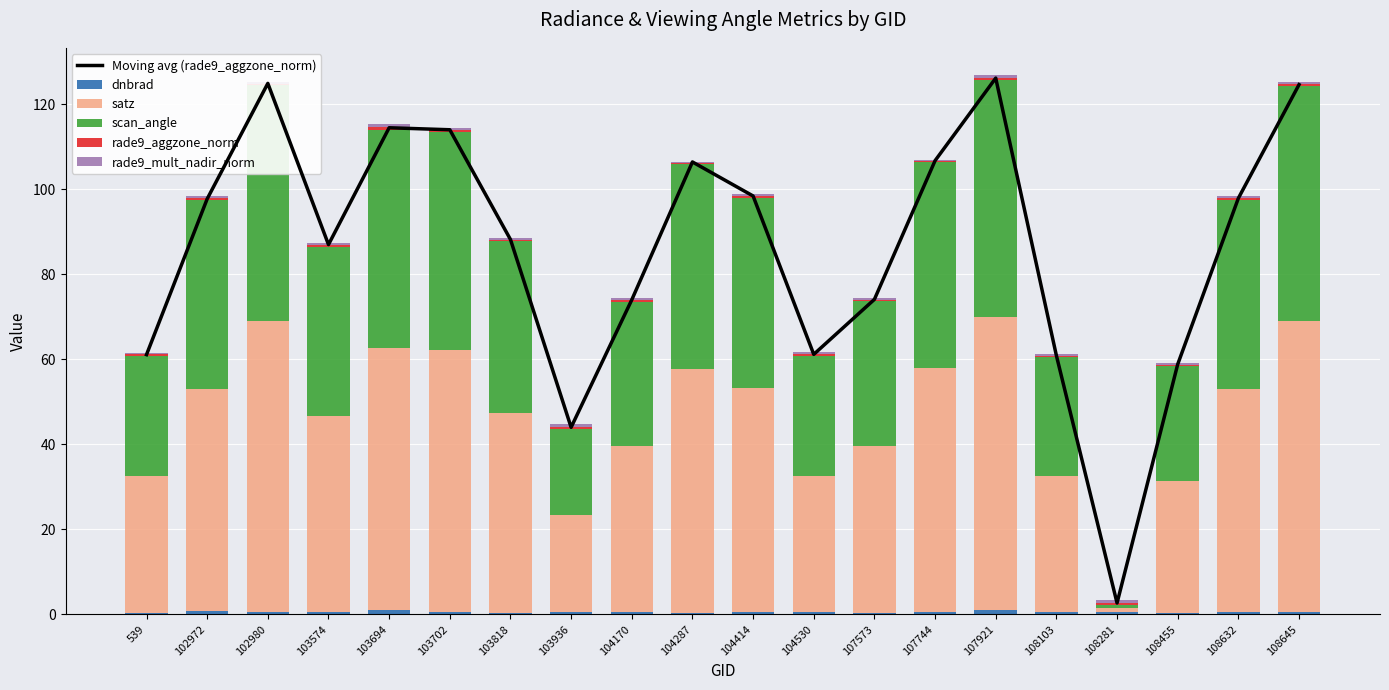

What are all the series names shown in the legend?

Moving avg (rade9_aggzone_norm), dnbrad, satz, scan_angle, rade9_aggzone_norm, rade9_mult_nadir_norm